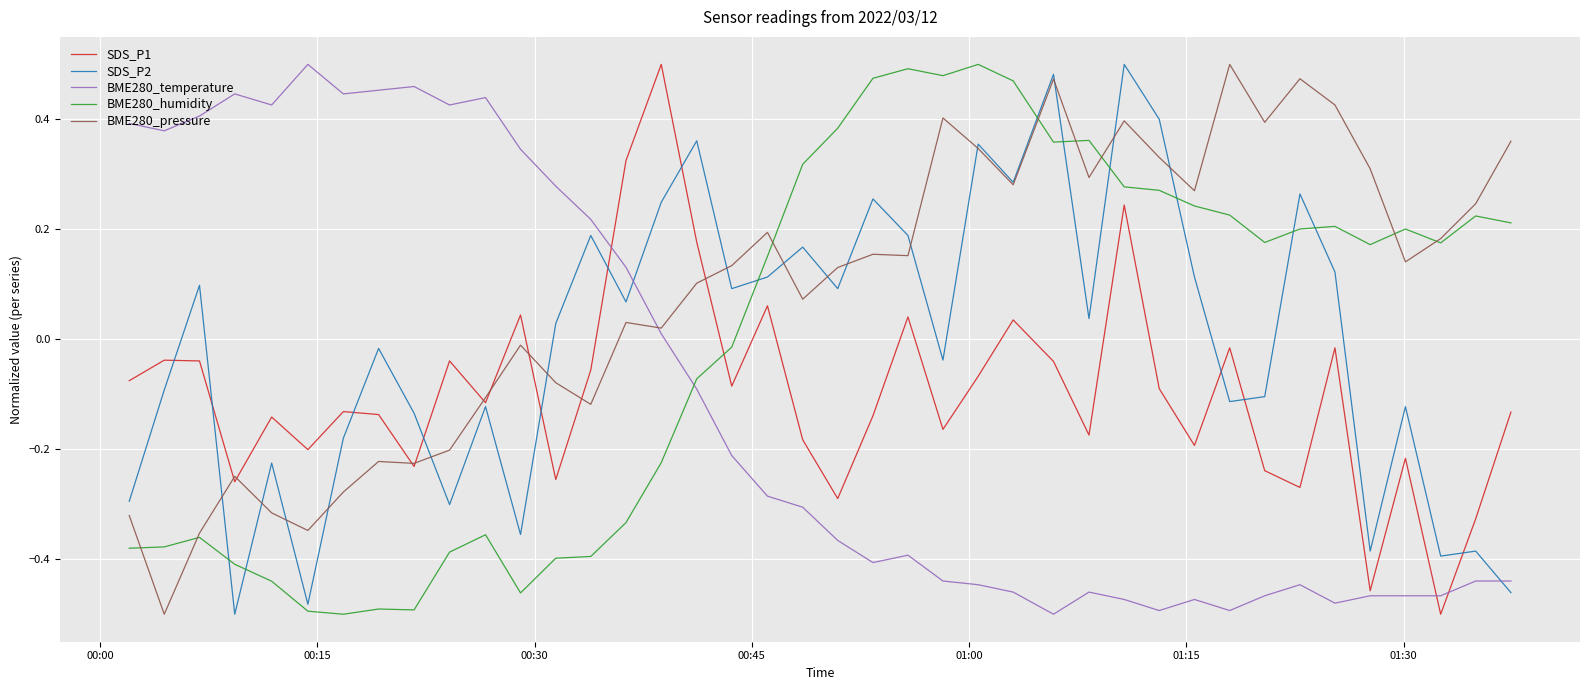

Is this an area chart (filled region under the line)?

No